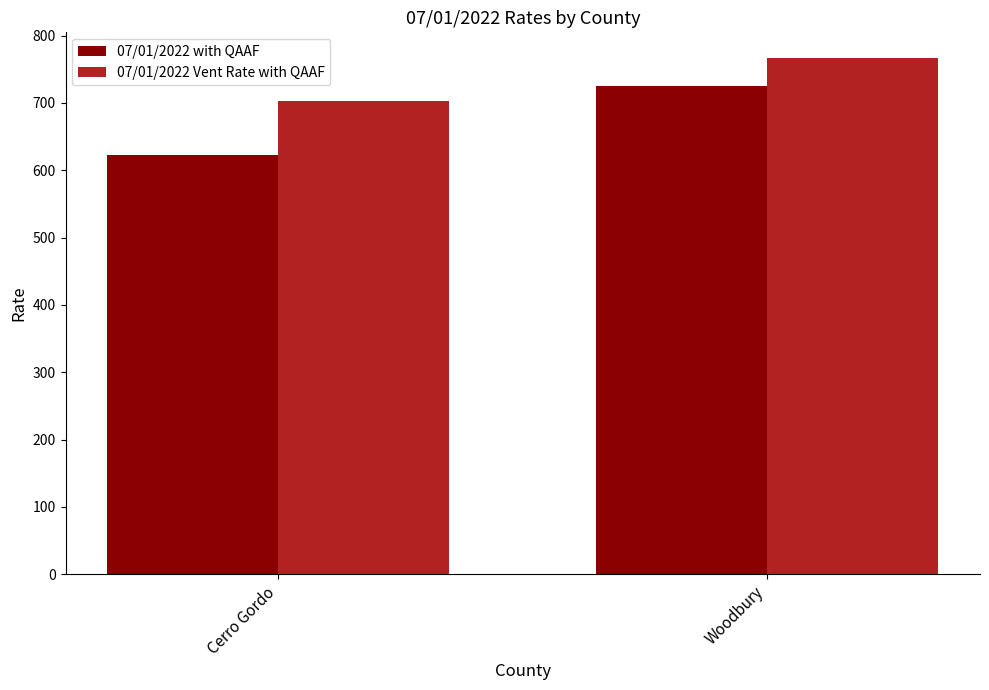

How many bars are there in each group?

2